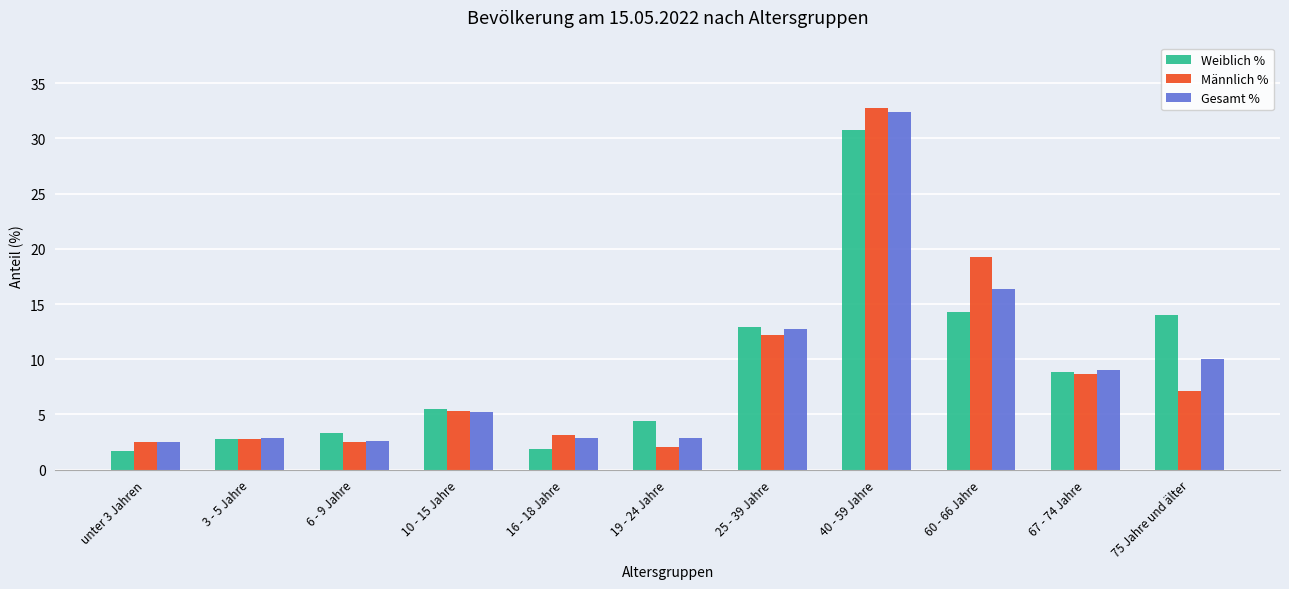

Is the value of Gesamt % at 67 - 74 Jahre greater than the value of Weiblich % at 16 - 18 Jahre?

Yes